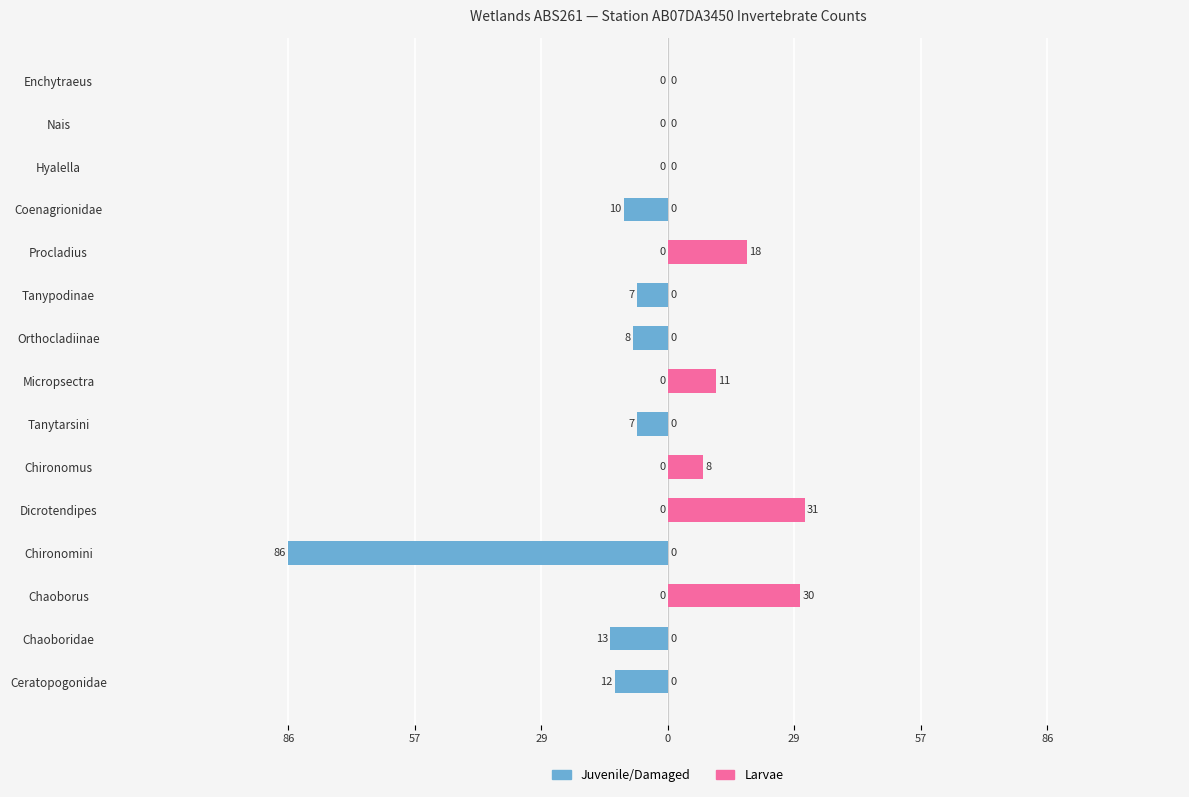

Is it true that Larvae equals 0 at Nais?

True